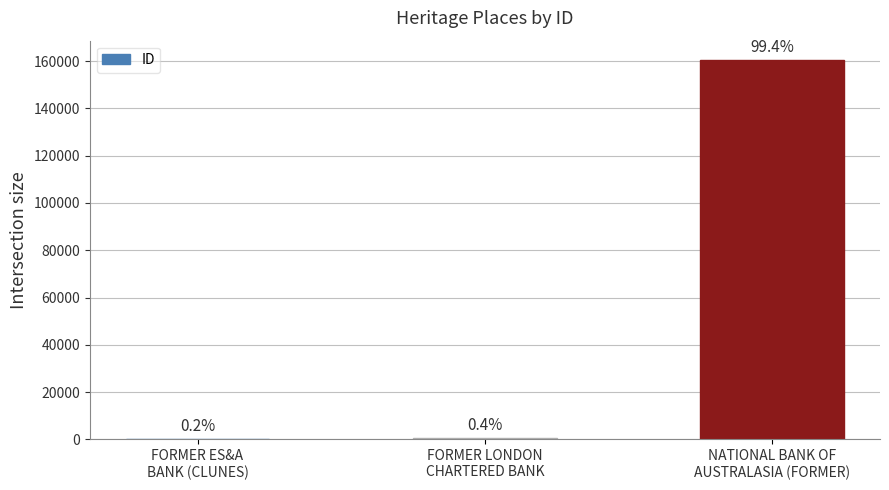

Reading right to left, extract all data points from this chart.

160633	698	300